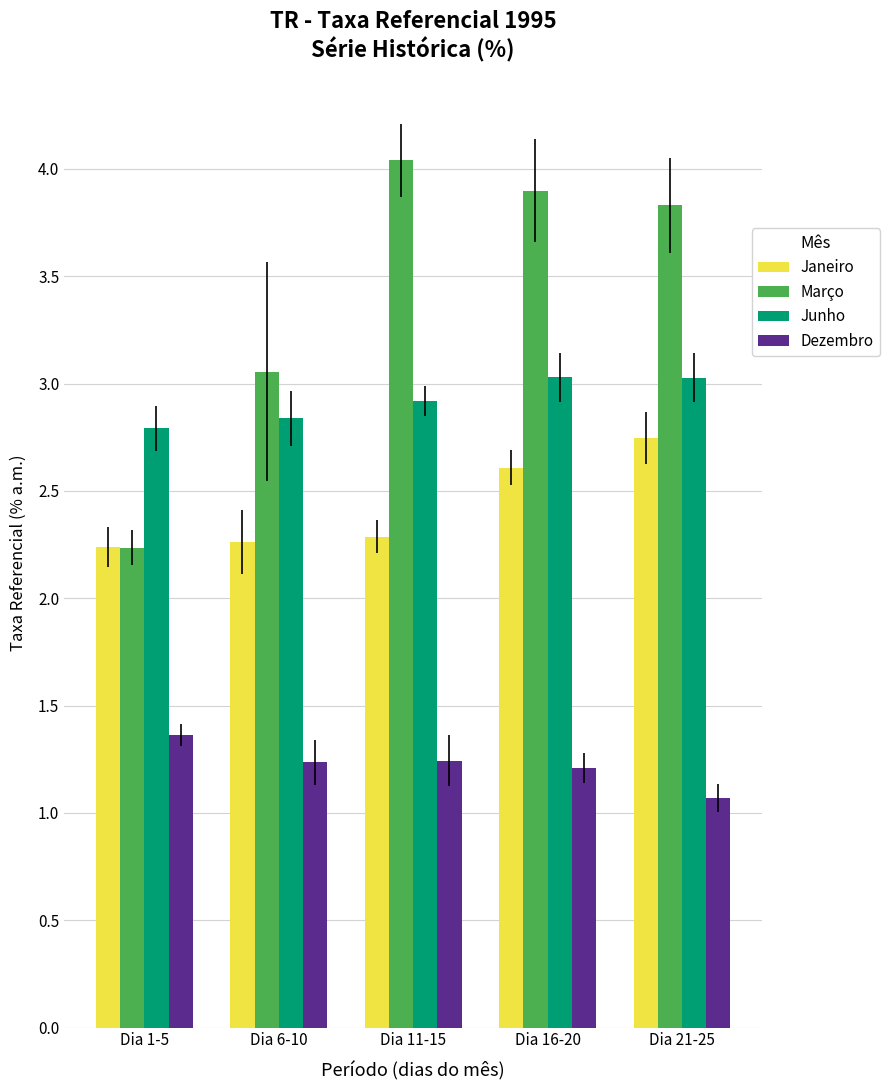

Does the chart contain stacked bars?

No